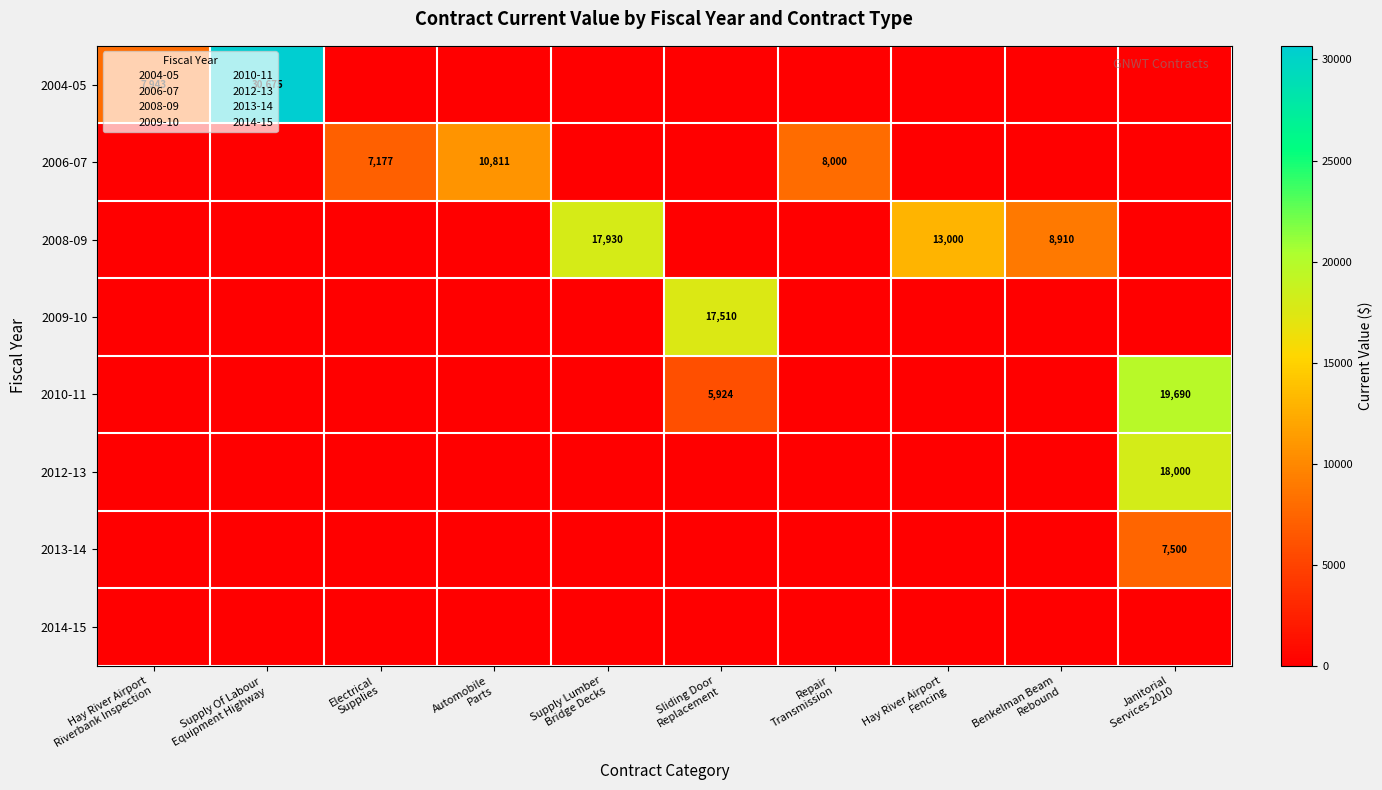

Which category has the highest value in the 2010-11 series?

Janitorial Services 2010